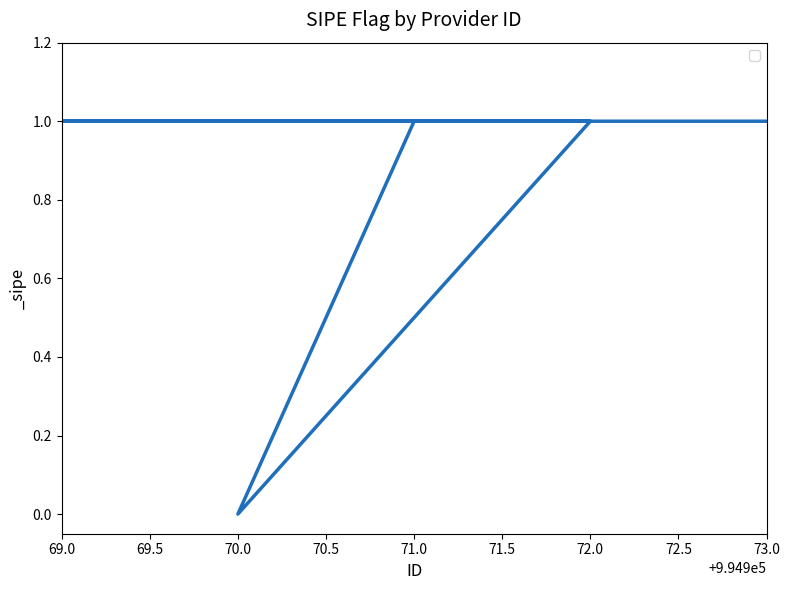

What value does the data have at 71.0?

1